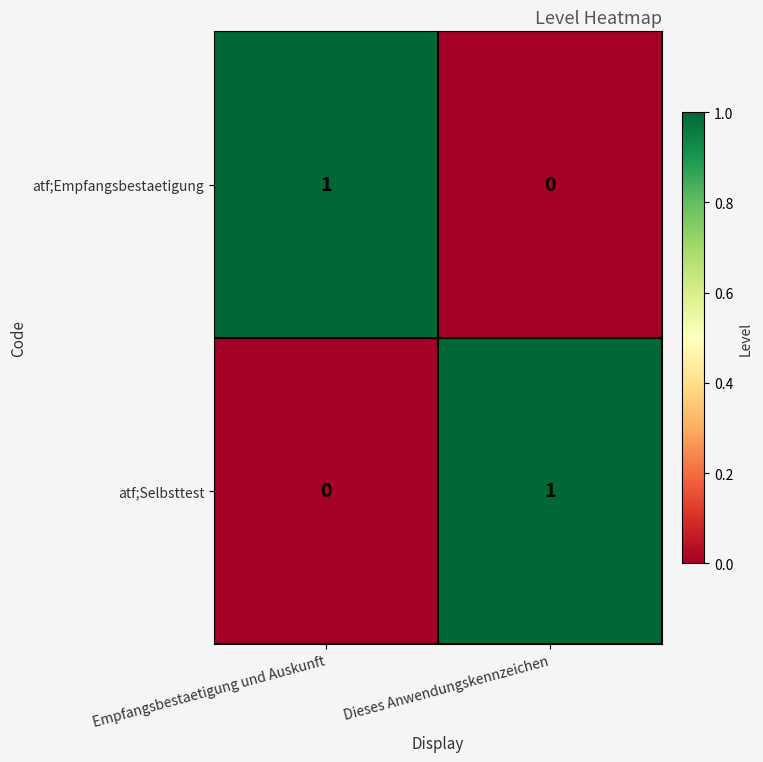

The atf;Selbsttest series shows 1 at Empfangsbestaetigung und Auskunft. True or false?

False